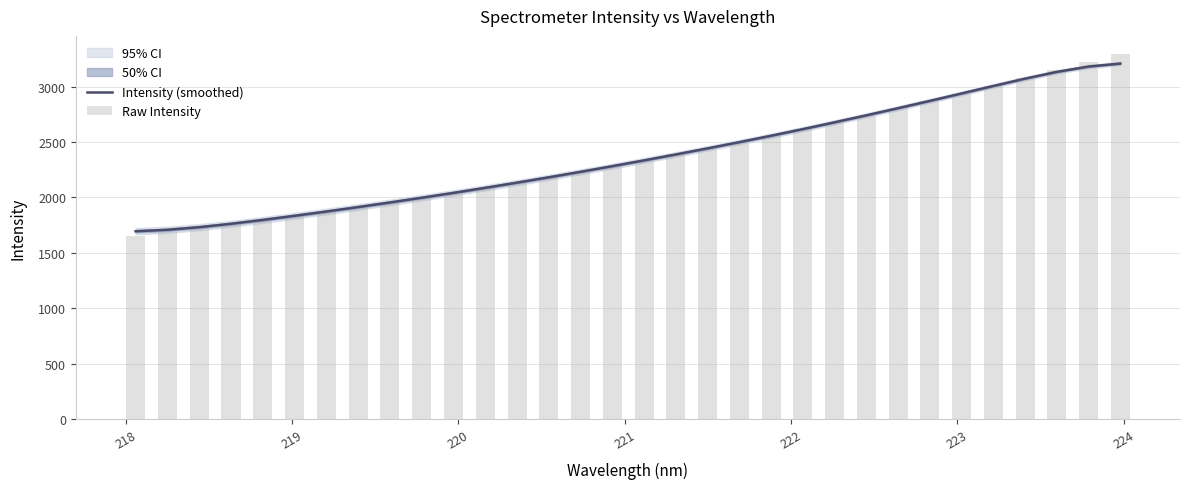

What is the minimum value for Intensity (smoothed)?

1695.4